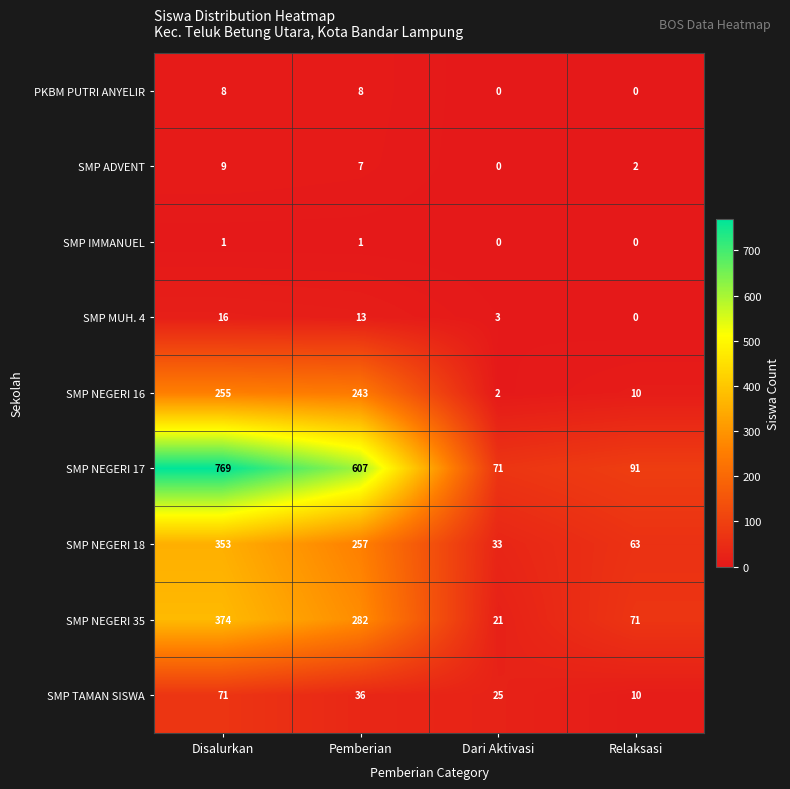

Count the PKBM PUTRI ANYELIR values in the range 0 to 8.

4